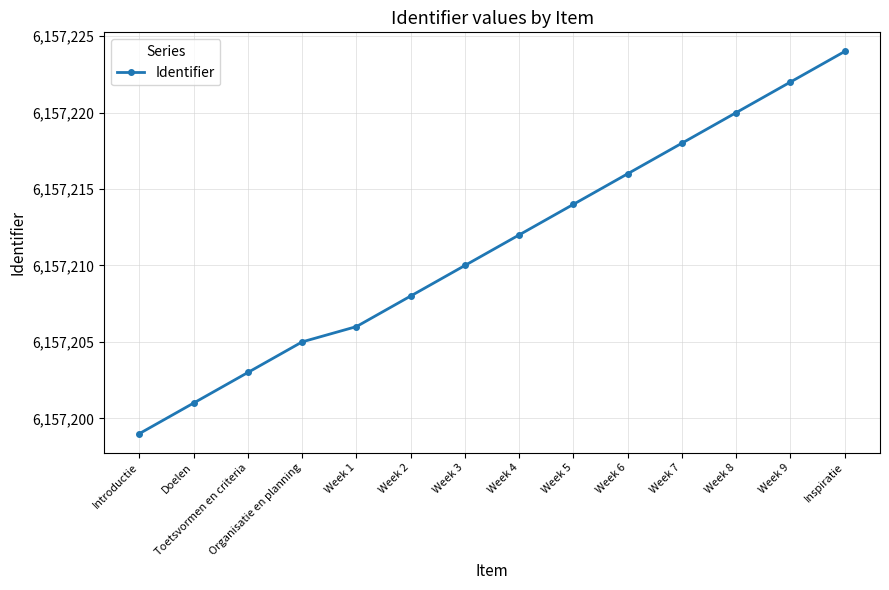

How many lines are shown in the chart?

1